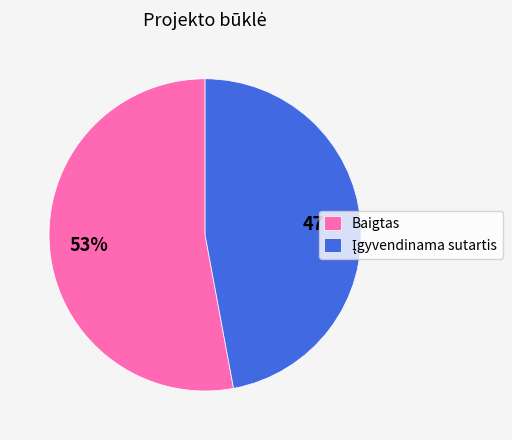

To the nearest percent, what is the average slice percentage?

50%